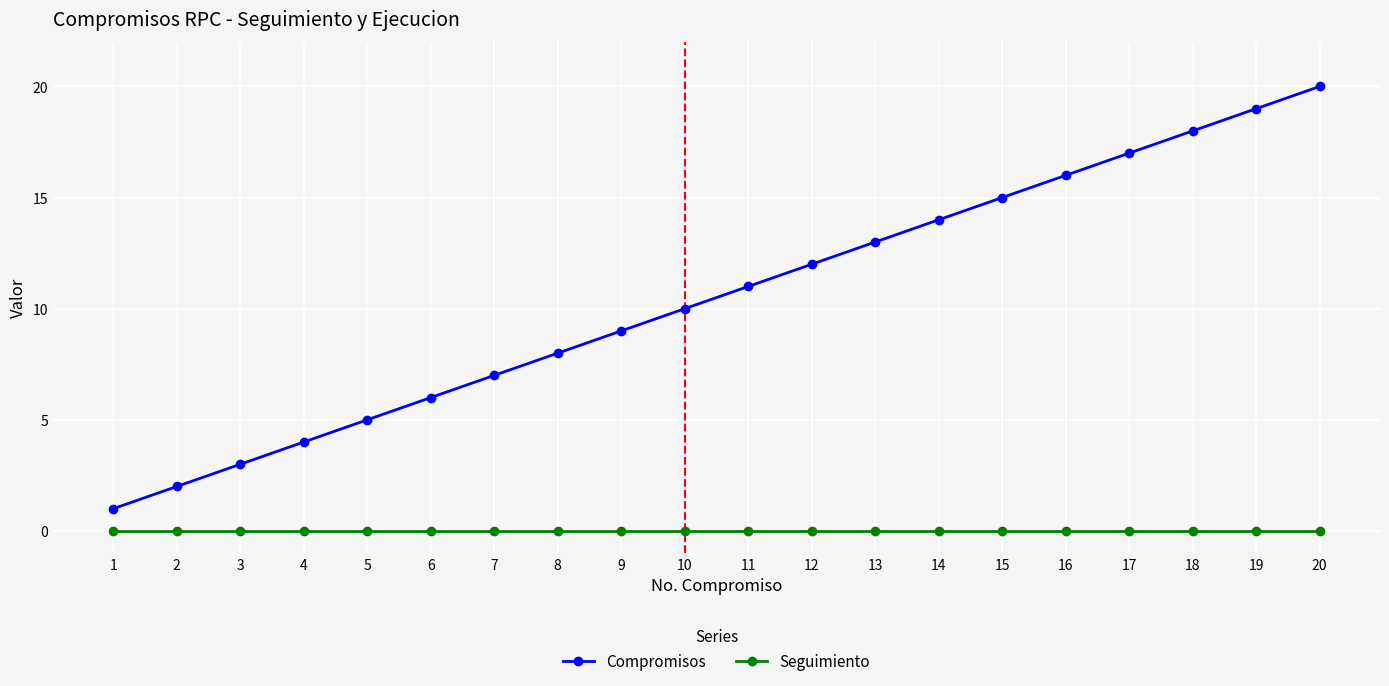

True or false: Seguimiento and Compromisos cross at least once.

False